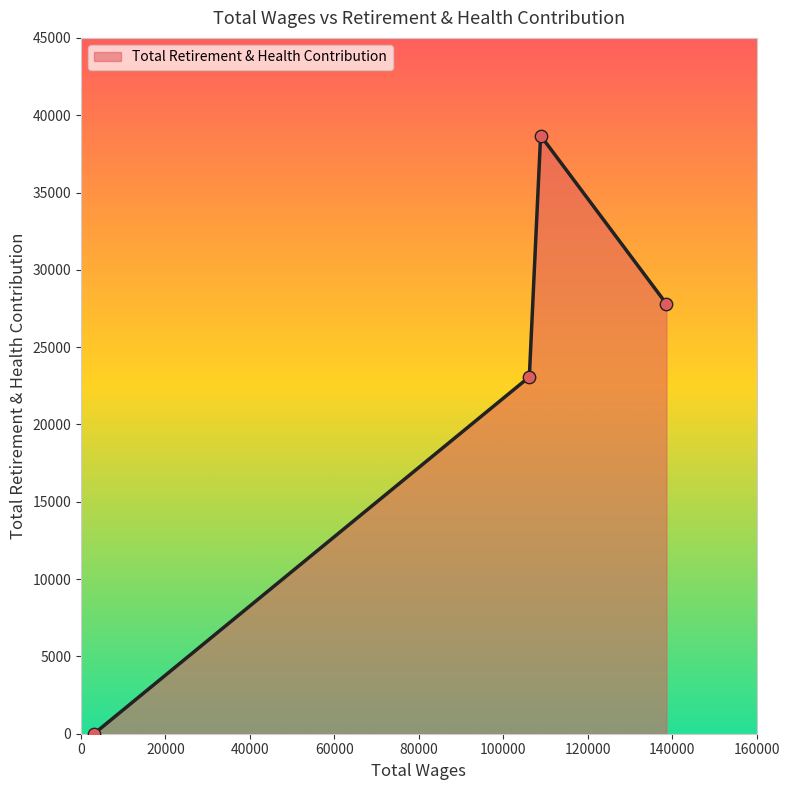

How many interior local peaks (higher than both neighbors) does the data have?

1